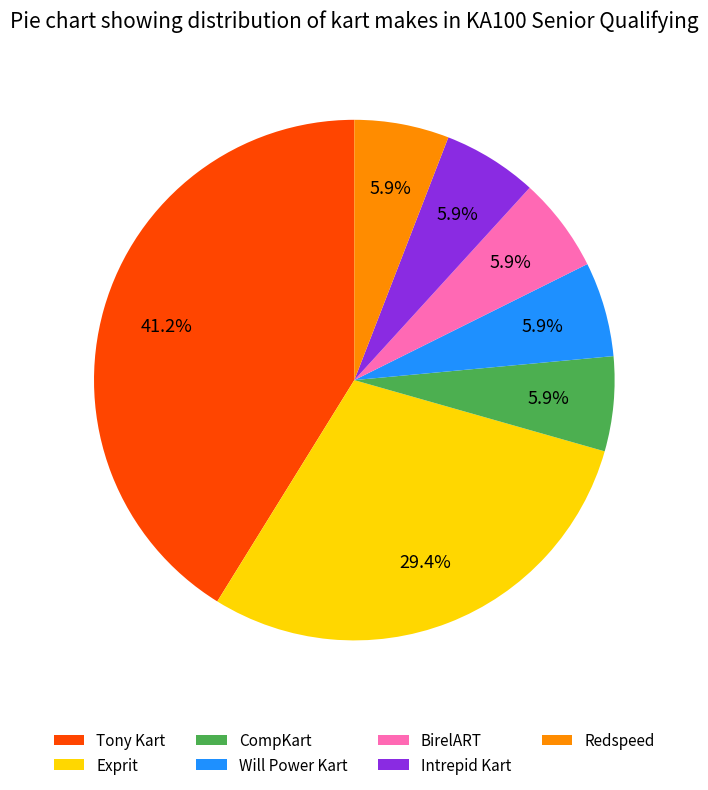

The Intrepid Kart slice represents 6% of the pie. True or false?

True